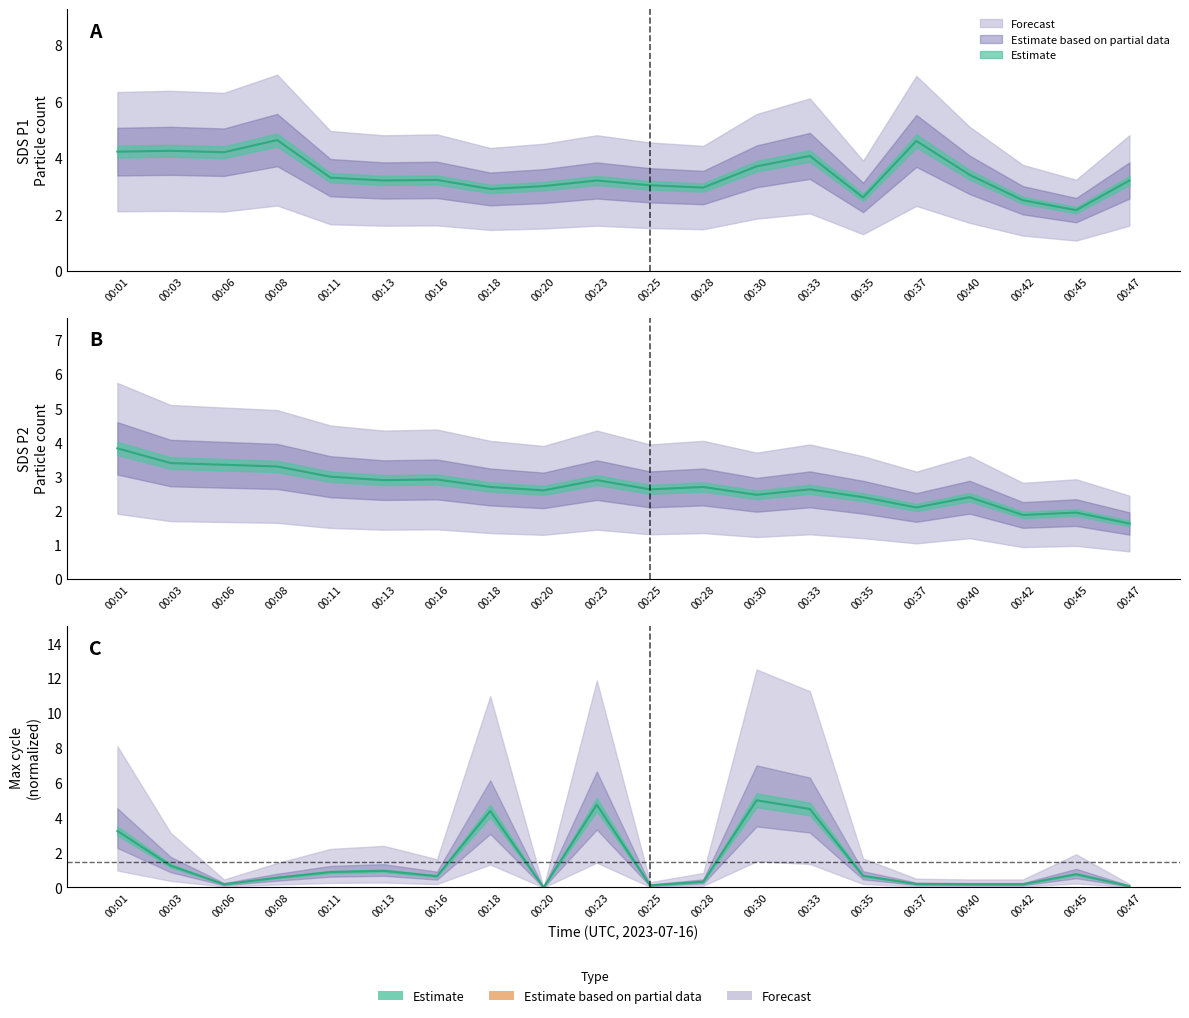

At which label is SDS_P2 closest to 2?

00:45